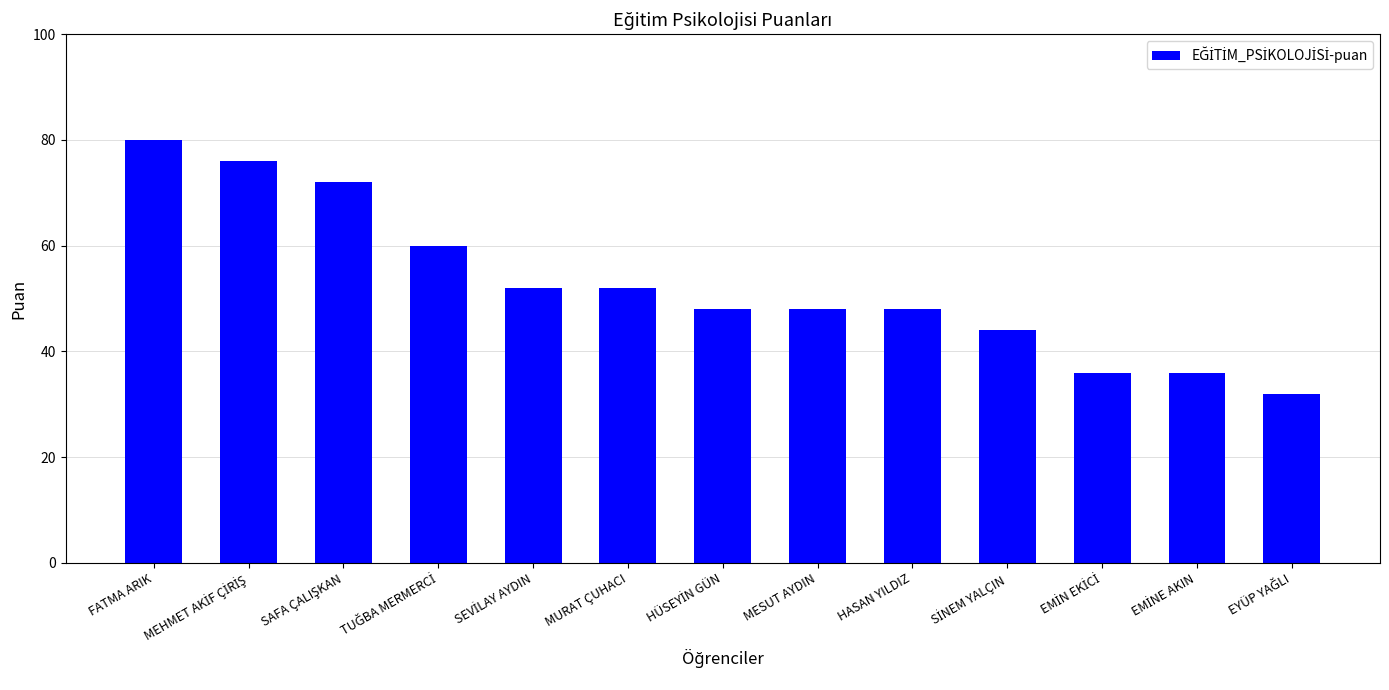

What is the average value?

53